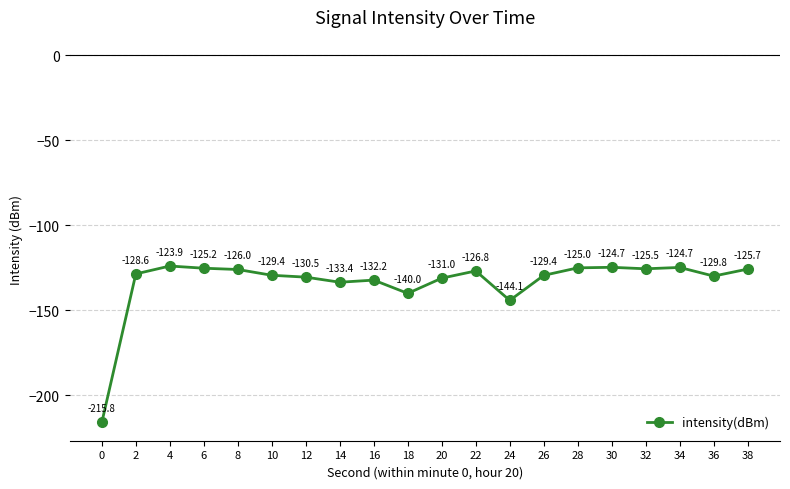

Does the chart have visible grid lines?

Yes